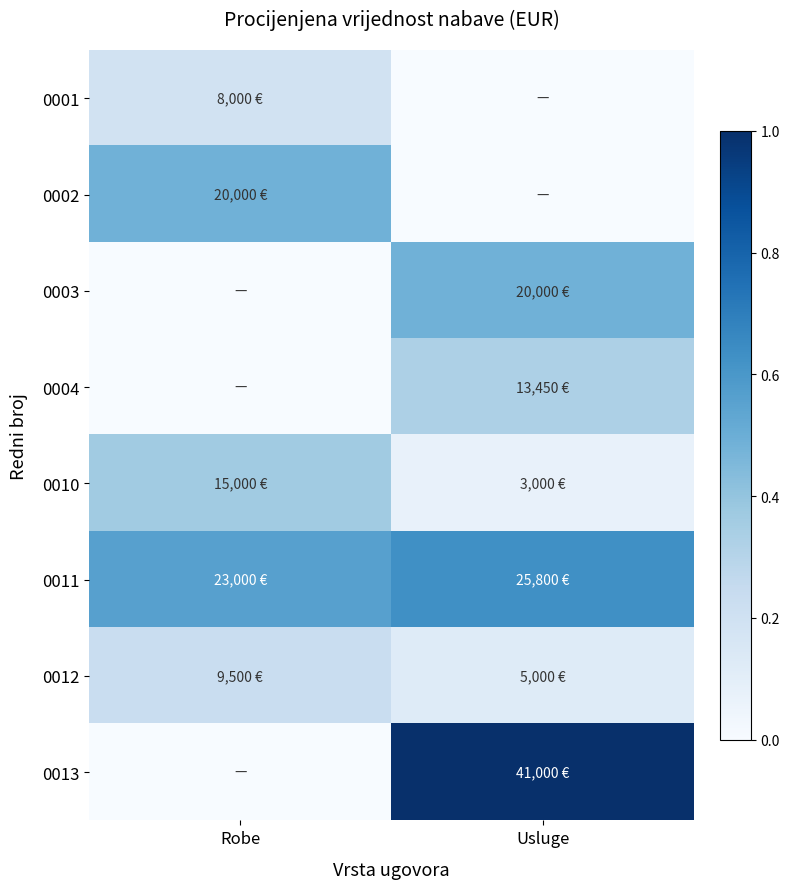

What is the total value across all series at Robe?

1.8